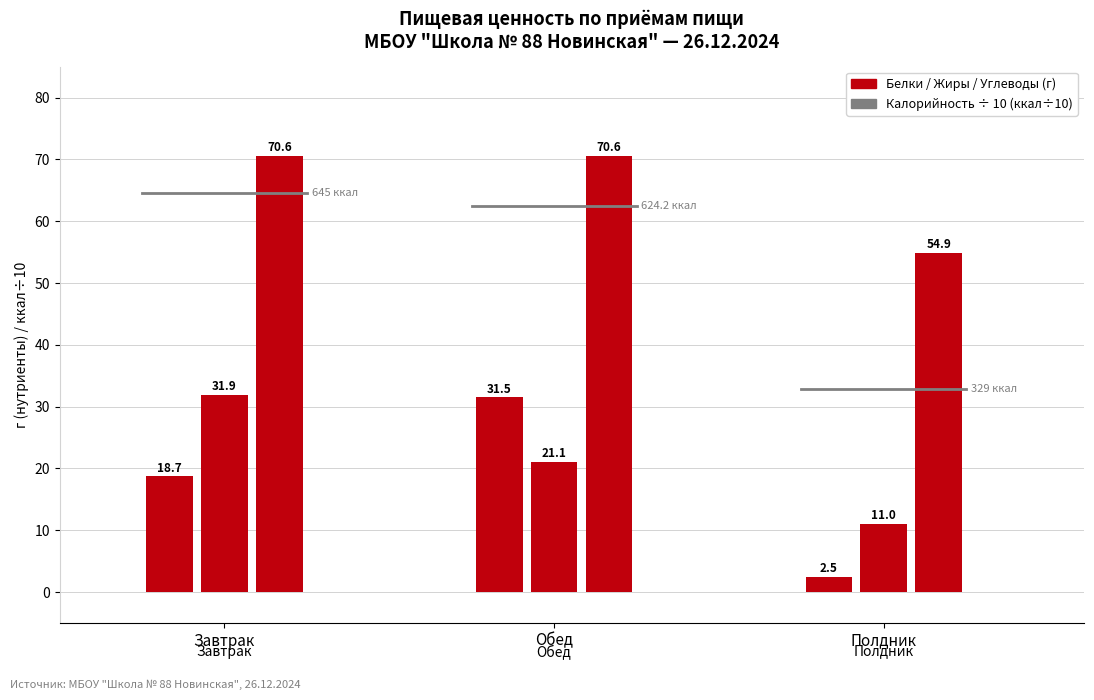

At which category is the sum across all series the highest?

Обед